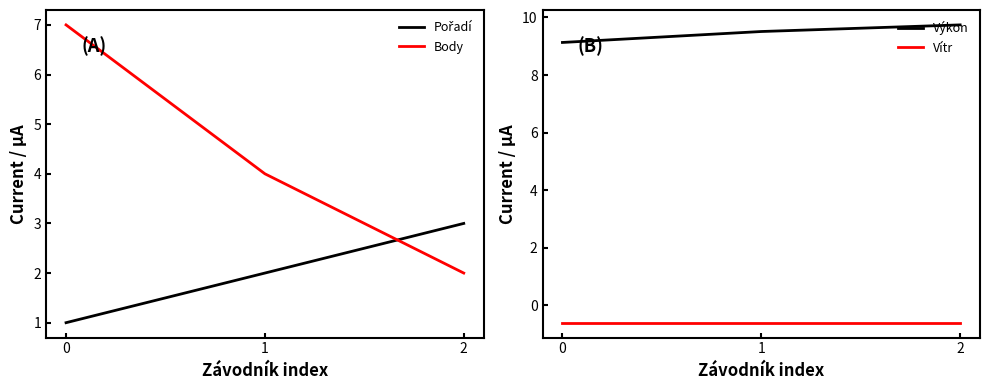

The value of Vítr at 0 is -0.6. True or false?

True